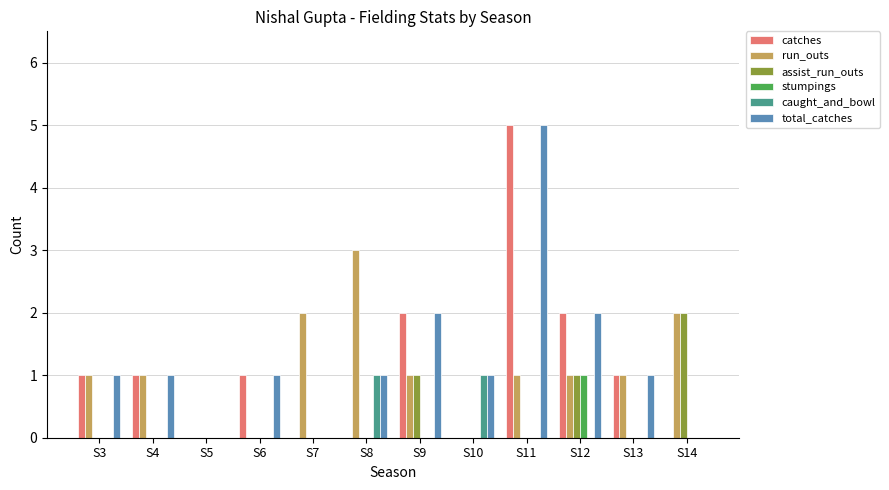

Between S4 and S6, which series saw the biggest shift?

run_outs